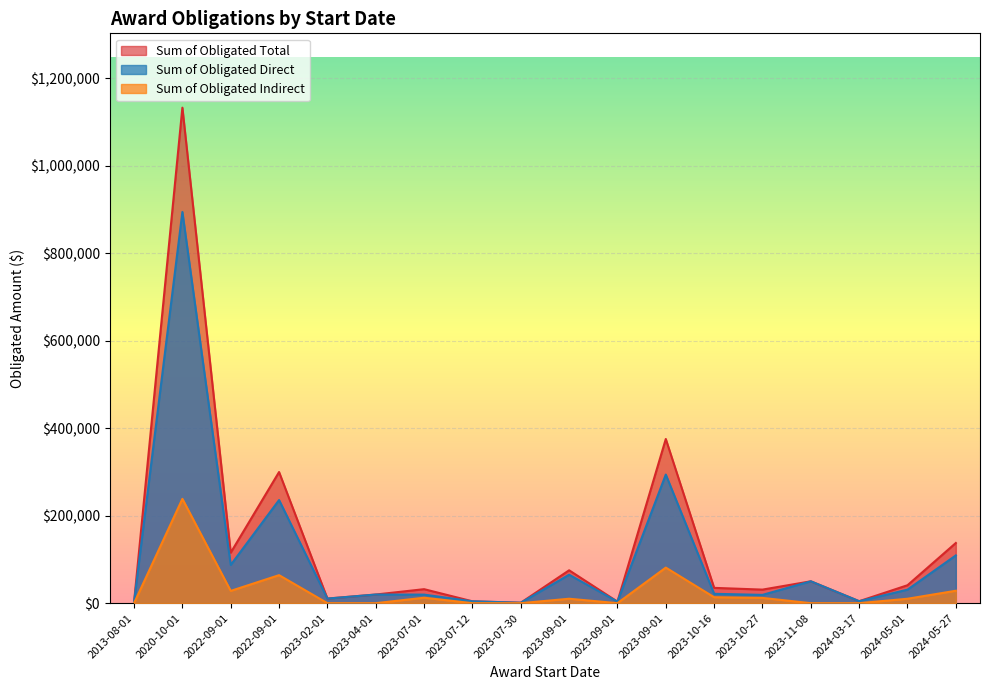

List the series in order of their peak value, highest first.

Sum of Obligated Total, Sum of Obligated Direct, Sum of Obligated Indirect